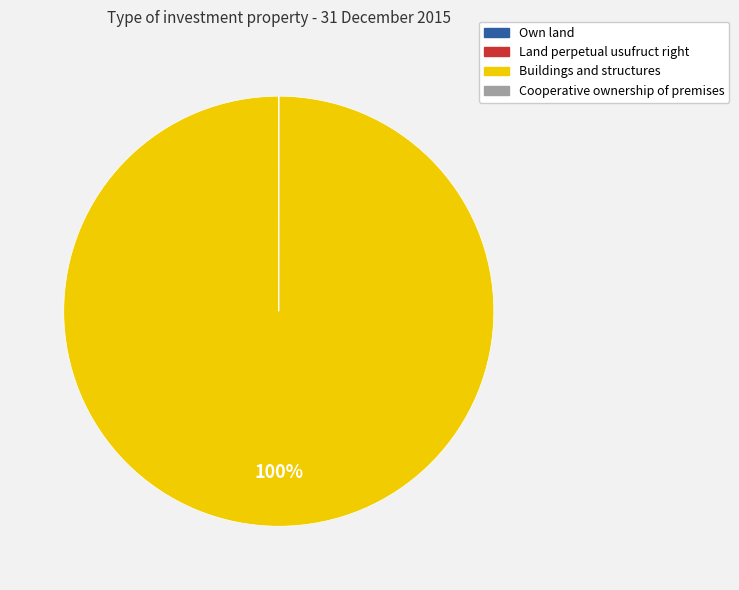

Which category accounts for the majority?

Buildings and structures